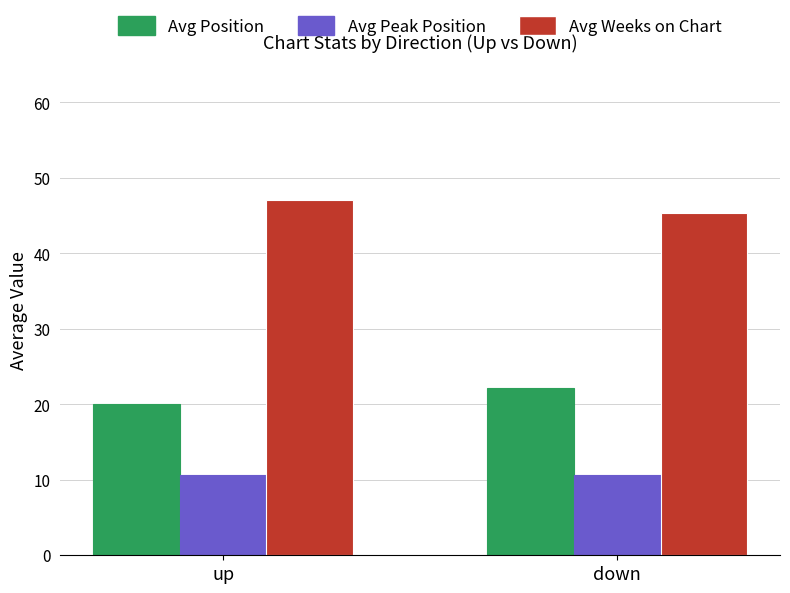

List the series in order of their overall mean, highest first.

Avg Weeks on Chart, Avg Position, Avg Peak Position